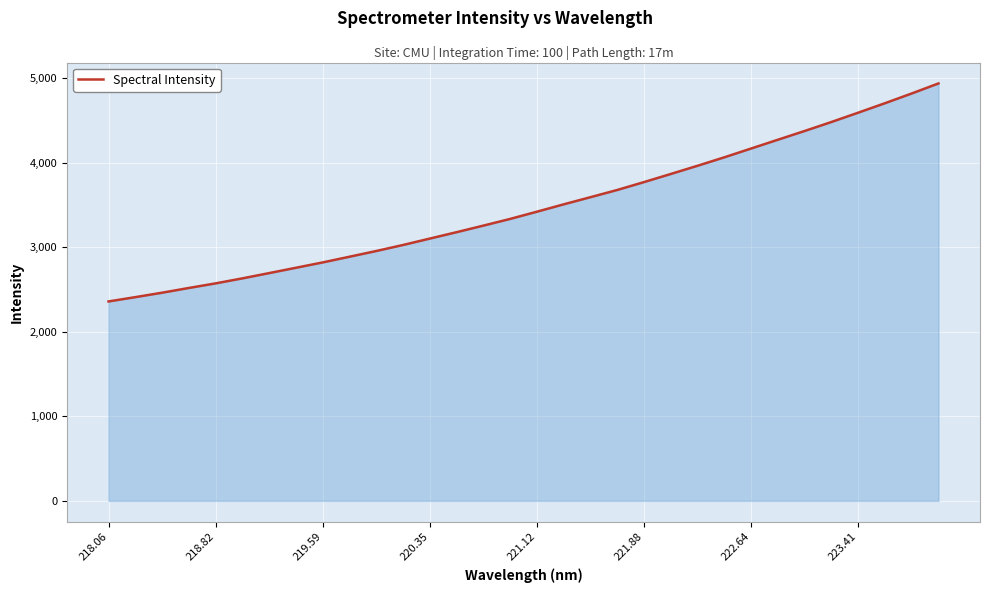

What is the maximum value shown in the chart?

4936.0